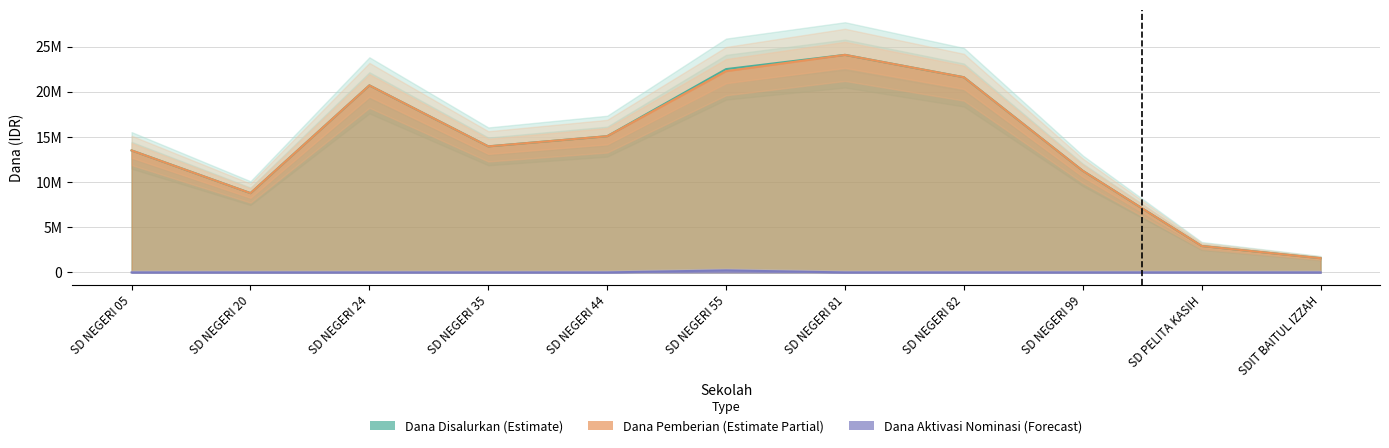

What is the difference between the highest and lowest values at SD NEGERI 35?

13950000